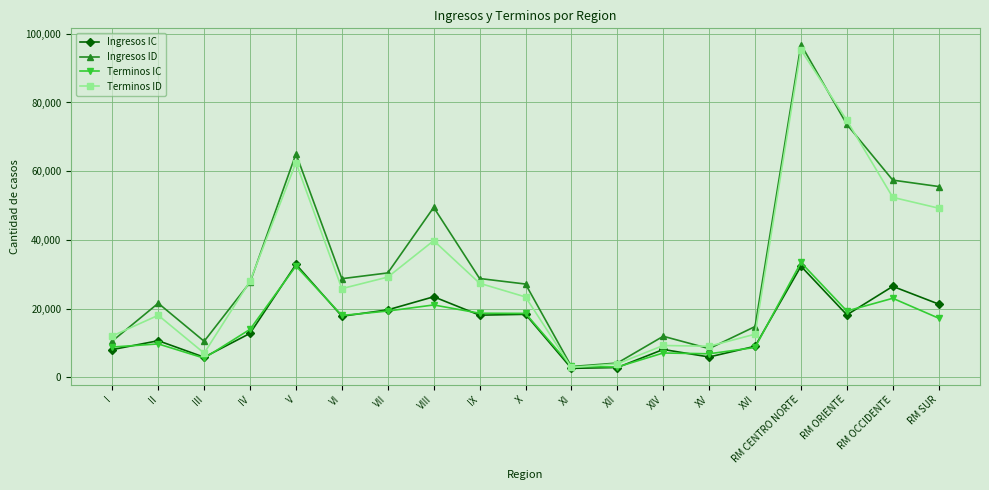

Does the chart display data point markers on the line(s)?

Yes